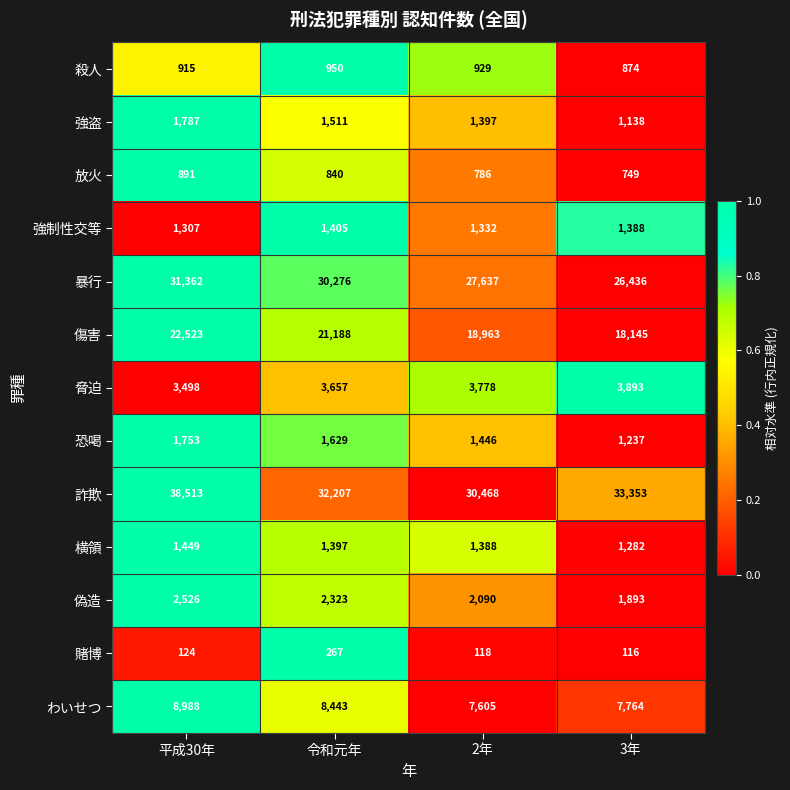

Count the number of data series in this chart.

13